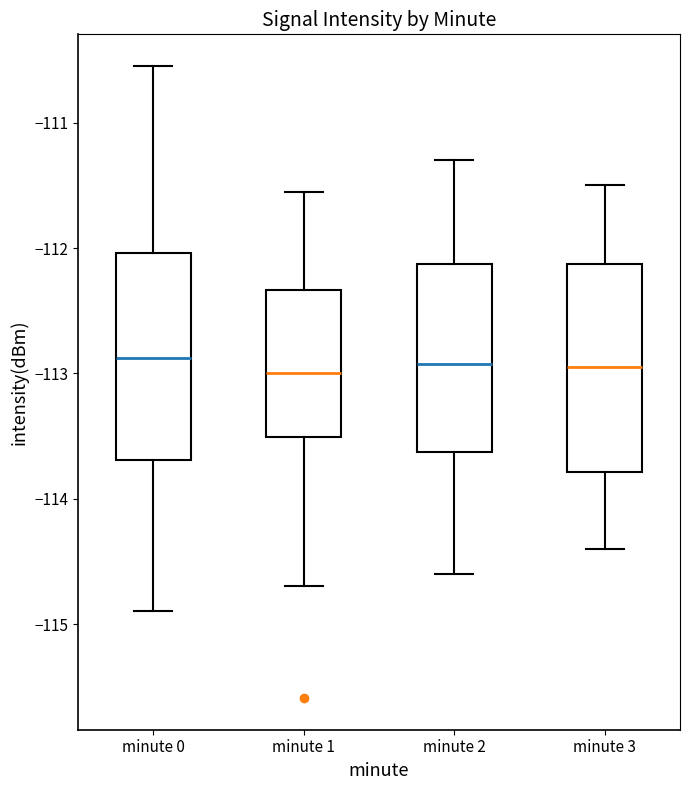

Reading left to right, read every box against the y-axis: the position of its median line, the range the box covers, and the ends of its whiskers. The values are not printed on the chart, so give them approximately, as read against the axis.

minute 0: median -112.9, box -113.7 to -112.0, whiskers -114.9 to -110.5
minute 1: median -113.0, box -113.5 to -112.3, whiskers -114.7 to -111.5
minute 2: median -112.9, box -113.6 to -112.1, whiskers -114.6 to -111.3
minute 3: median -112.9, box -113.8 to -112.1, whiskers -114.4 to -111.5